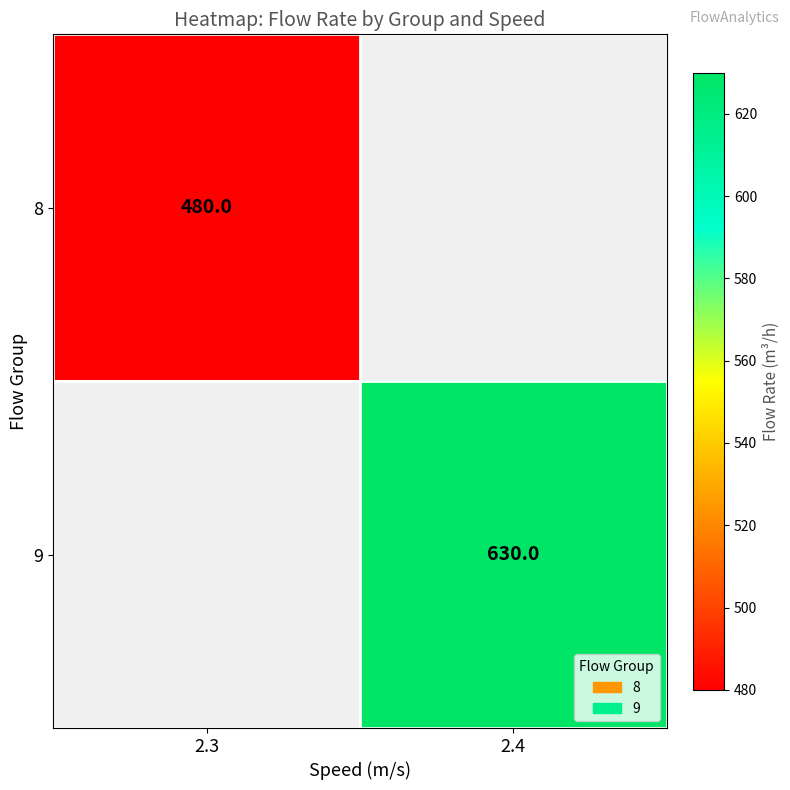

The value of 9 at 2.4 is 630. True or false?

True